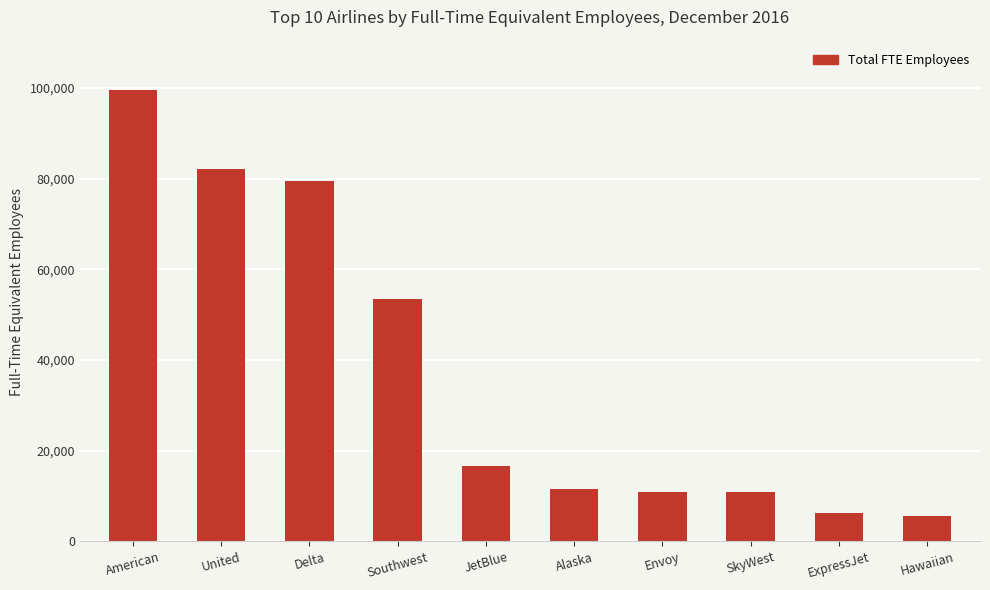

At which category does the chart reach its peak across all series?

American